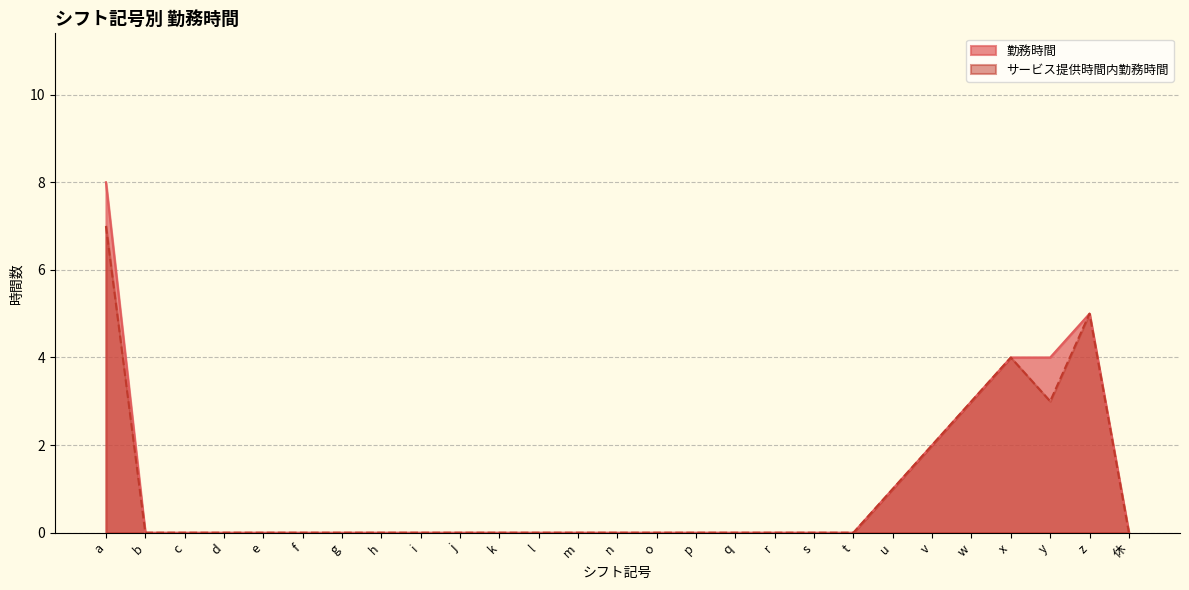

Where is the first local maximum for サービス提供時間内勤務時間?

x